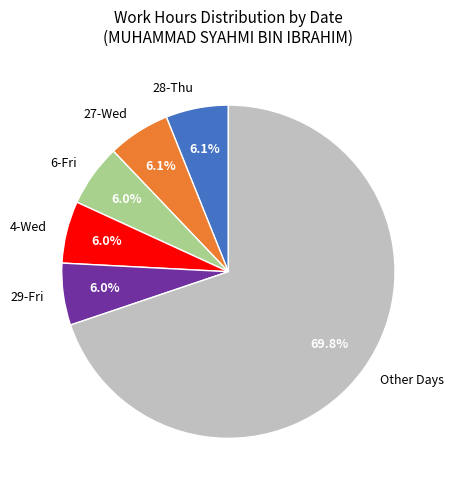

Does 29-Fri account for over 50% of the chart?

No